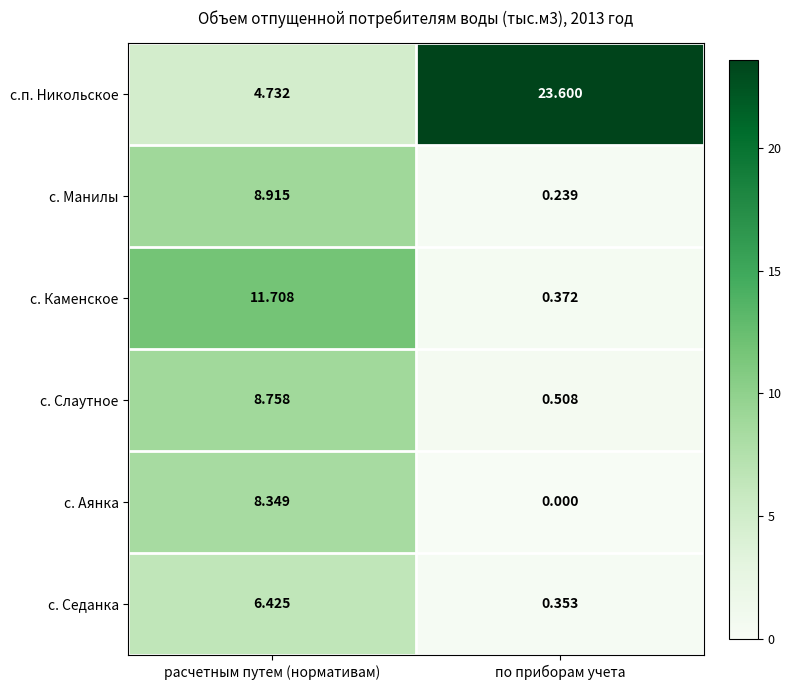

List the series in order of their peak value, lowest first.

с. Седанка, с. Аянка, с. Слаутное, с. Манилы, с. Каменское, с.п. Никольское